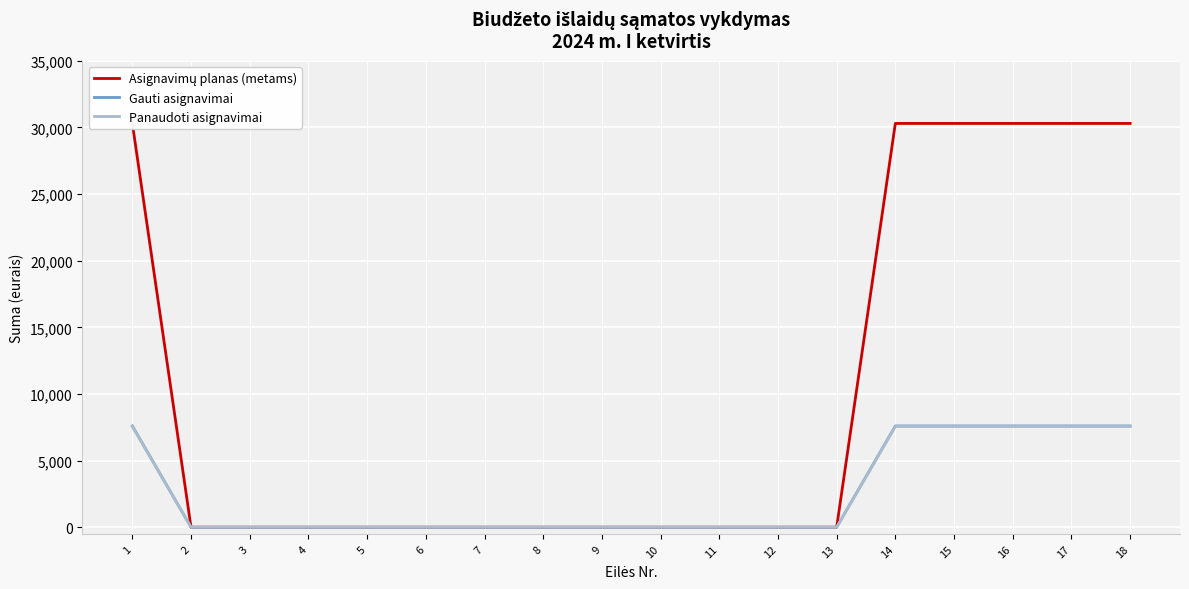

What is the highest value of the Panaudoti asignavimai series?

7563.9